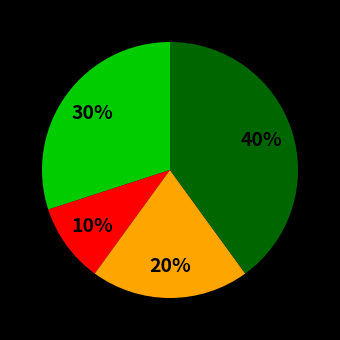

To the nearest percent, what is the average slice percentage?

25%